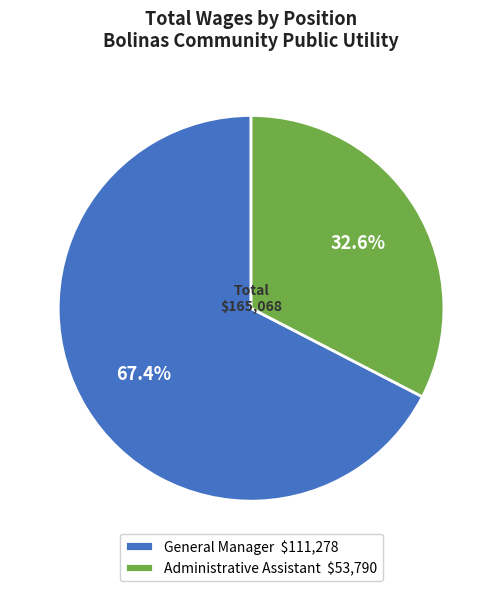

What is the smallest slice in the pie chart?

Administrative Assistant